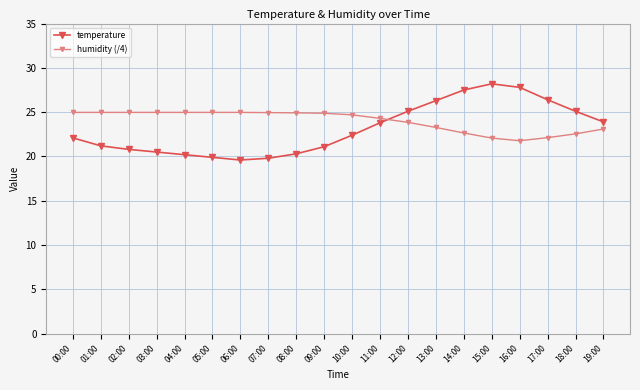

At how many categories does at least one series exceed 23?

20